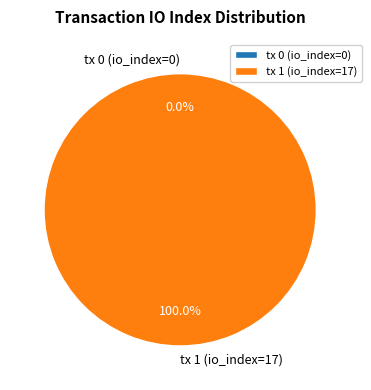

Which slice is the smallest?

tx 0 (io_index=0)